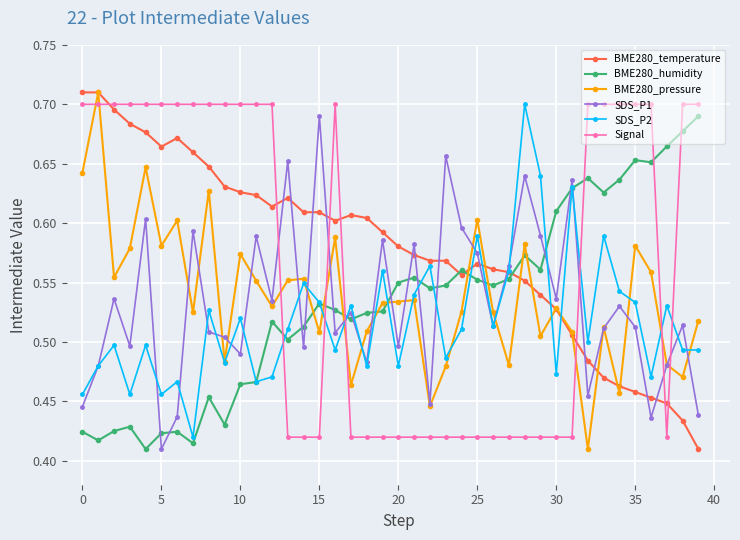

How many BME280_pressure values are between 0 and 1?

40